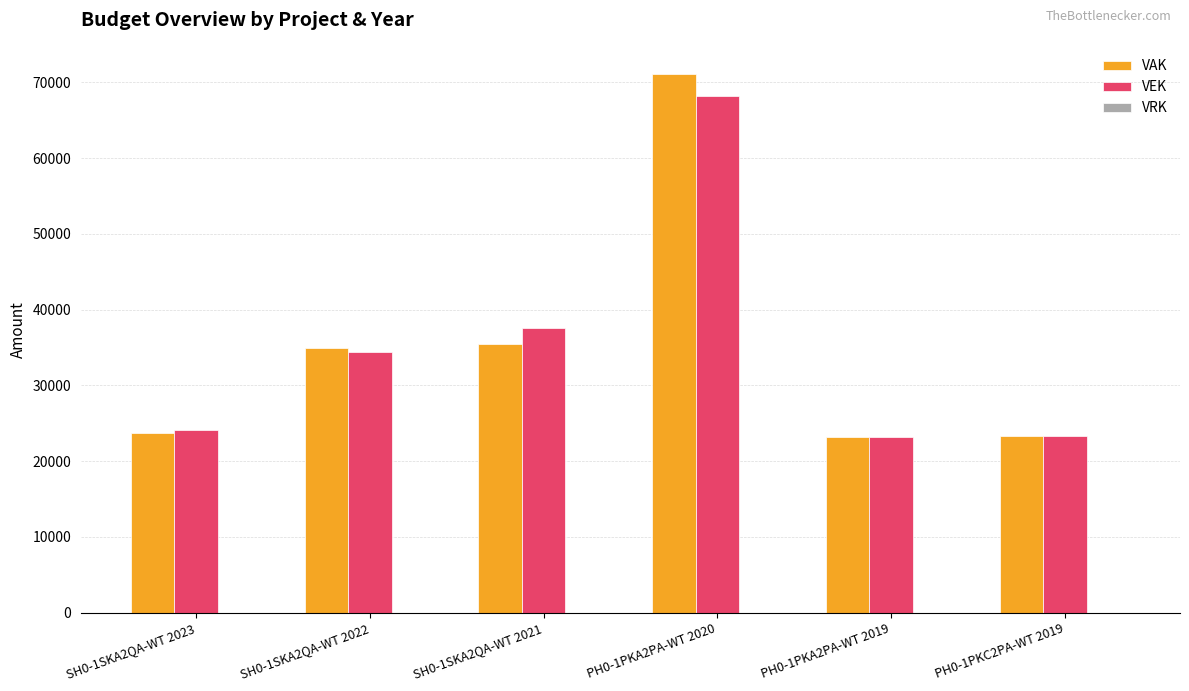

The value of VEK at PH0-1PKA2PA-WT 2020 is 36480. True or false?

False